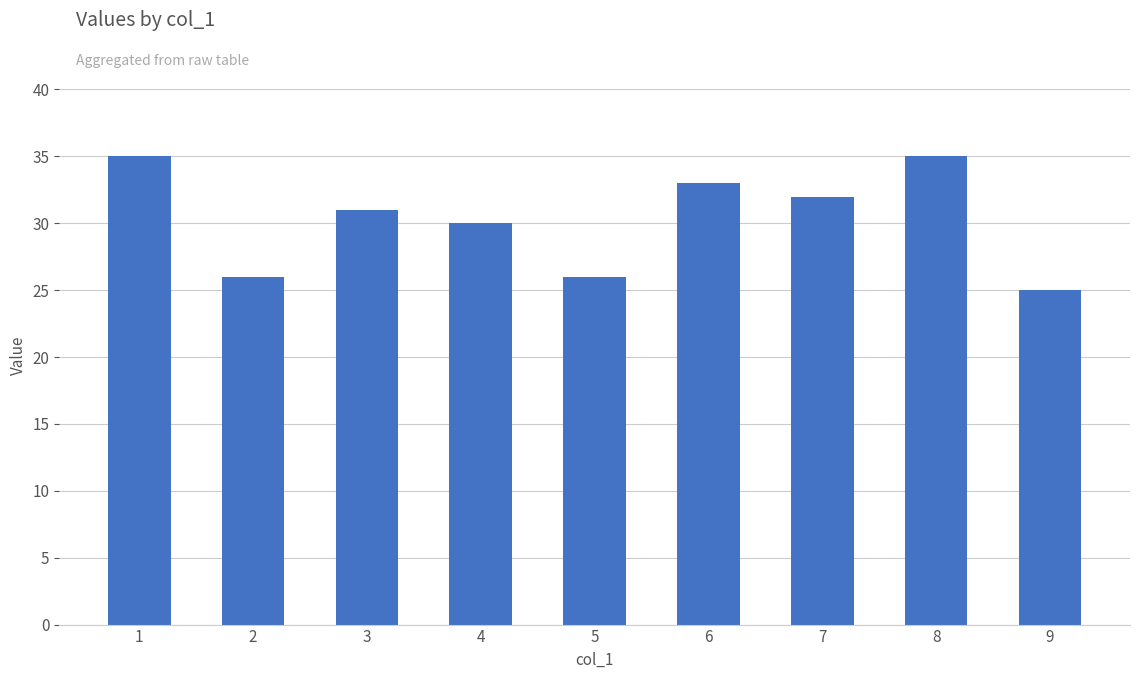

True or false: the data shows 31 at 3.

True